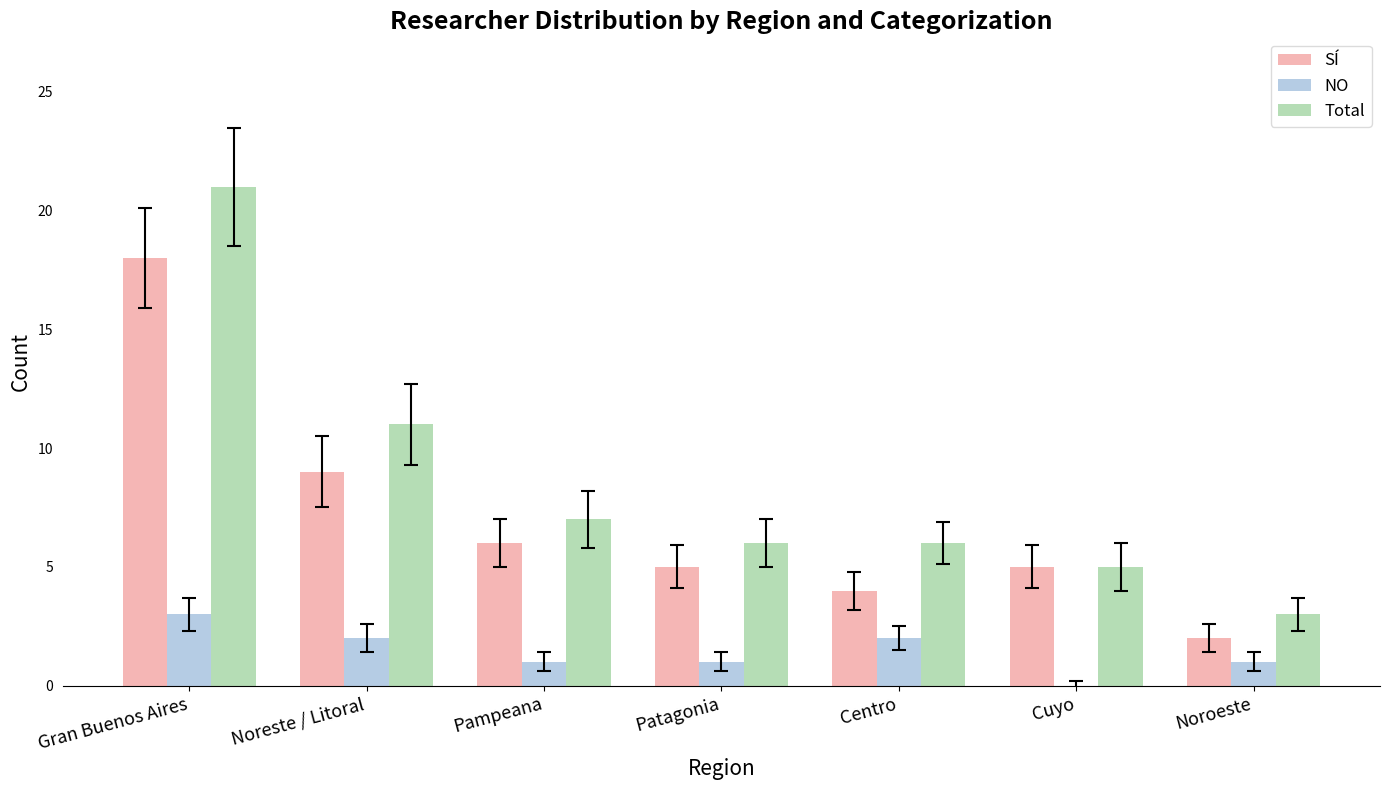

Reading left to right, what are all the values shown in this chart?

SÍ: 18	9	6	5	4	5	2
NO: 3	2	1	1	2	0	1
Total: 21	11	7	6	6	5	3